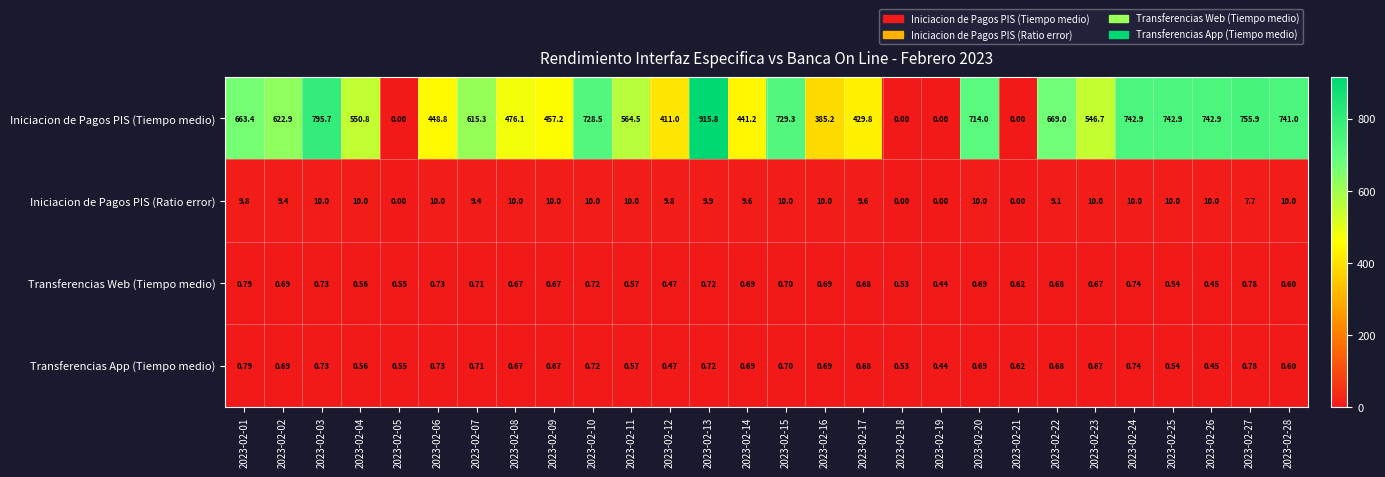

Count the number of data series in this chart.

4